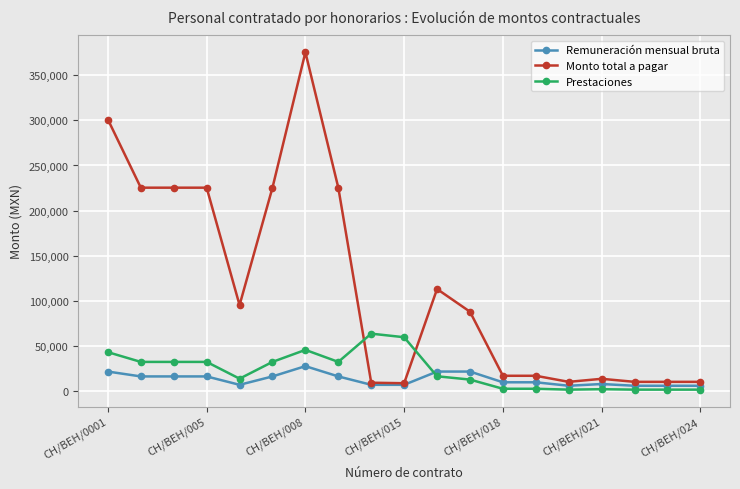

After their last crossing, which series has the higher values: Prestaciones or Monto total a pagar?

Monto total a pagar